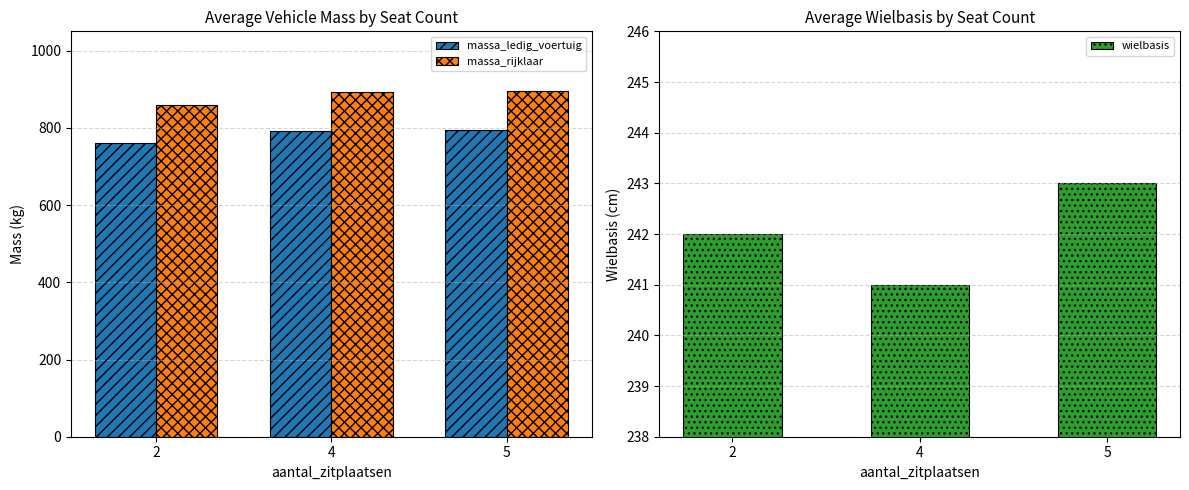

What are all the series names shown in the legend?

massa_ledig_voertuig, massa_rijklaar, wielbasis